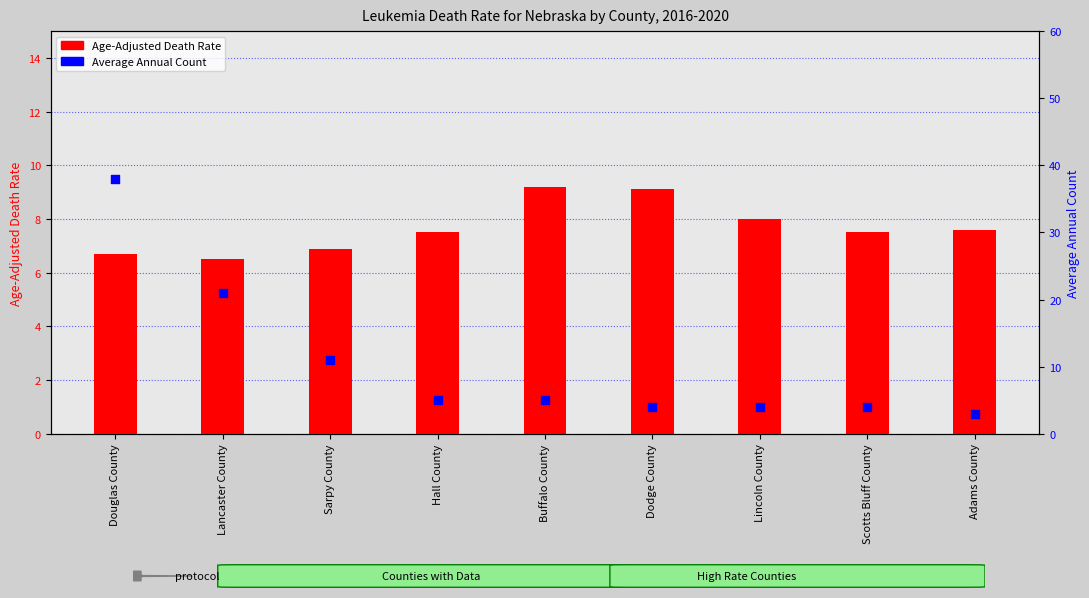

Which series has the largest total across all categories?

Average Annual Count